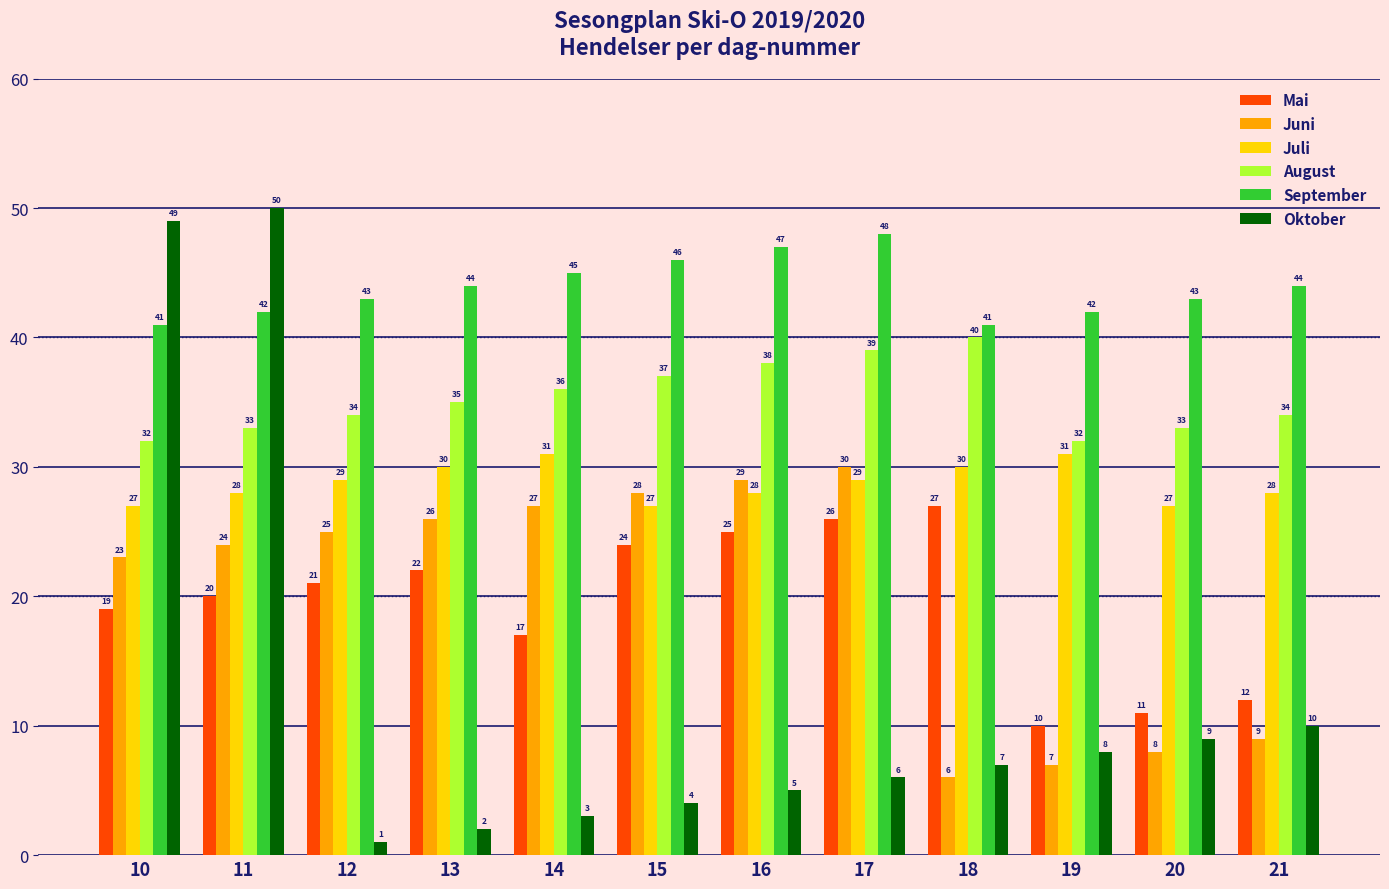

Where is Juni nearest to the value 18?

10